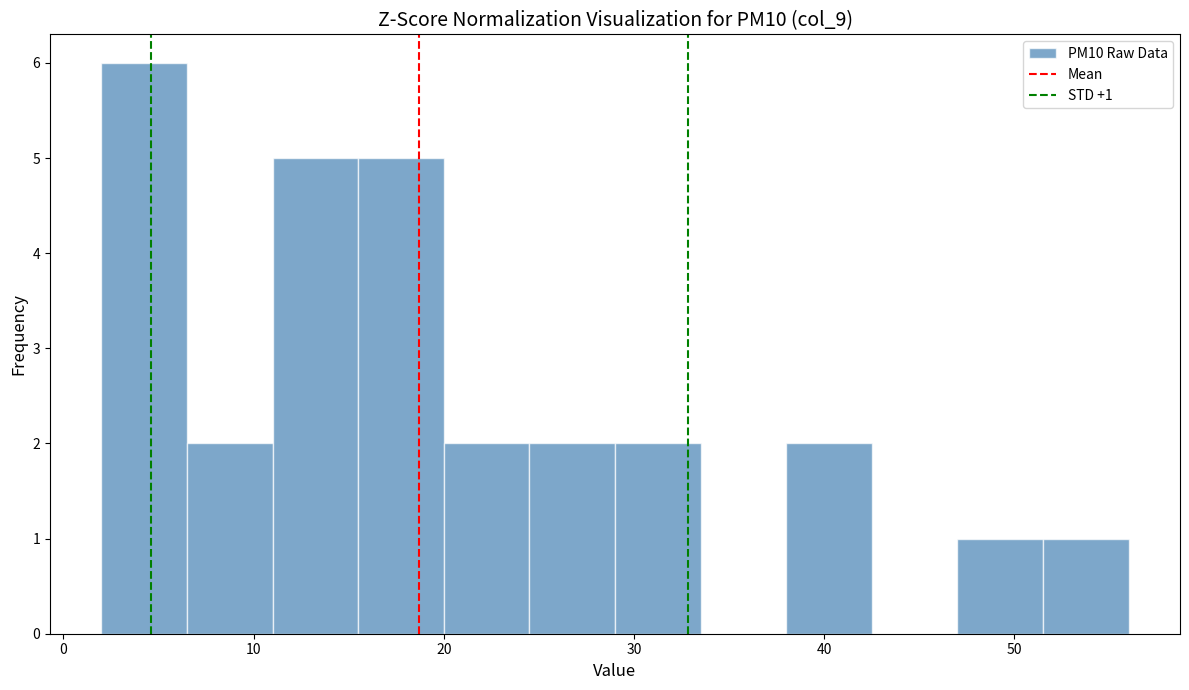

Which range on the x-axis has the tallest bar?

2.0 to 6.5